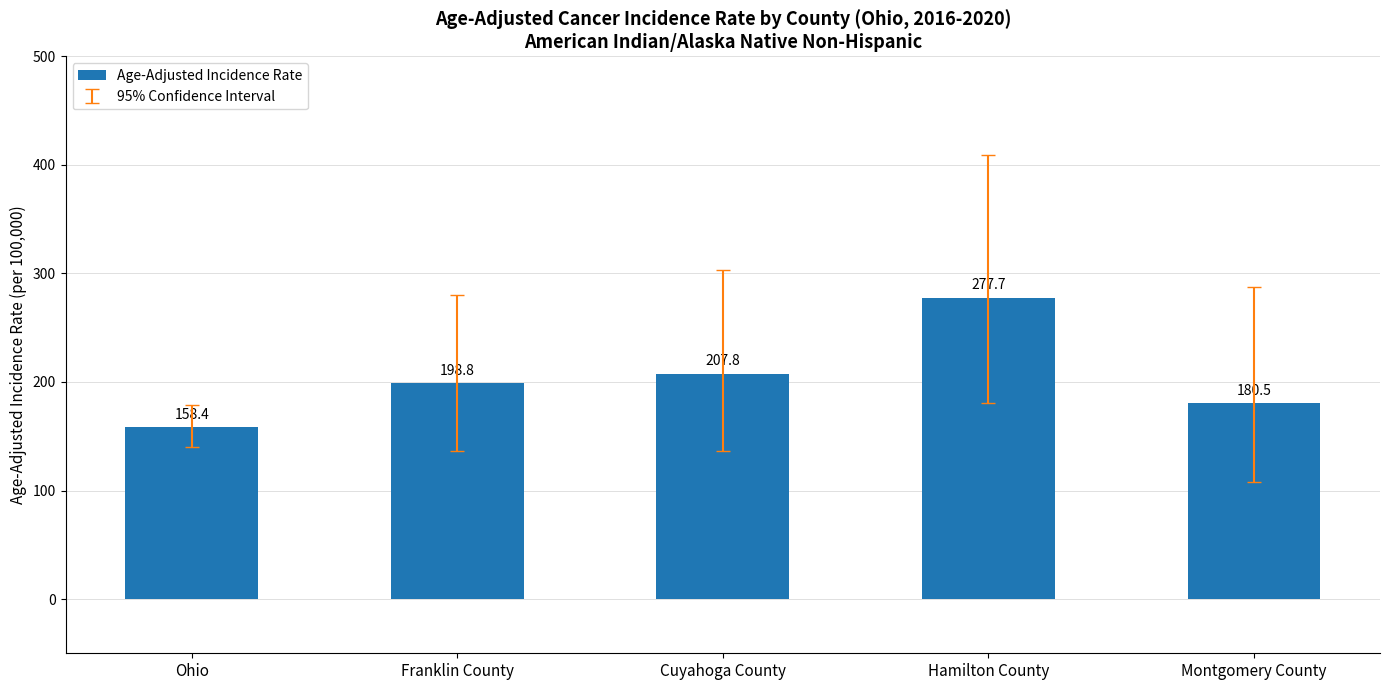

Reading left to right, extract all data points from this chart.

Ohio=158.4	Franklin County=198.8	Cuyahoga County=207.8	Hamilton County=277.7	Montgomery County=180.5